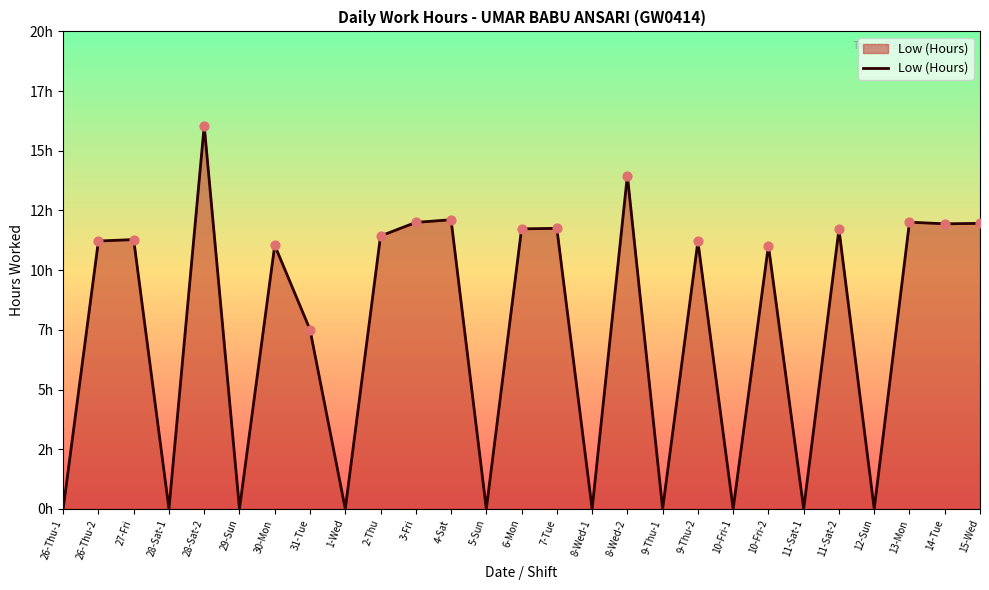

Which has a higher value, 10-Fri-1 or 4-Sat?

4-Sat